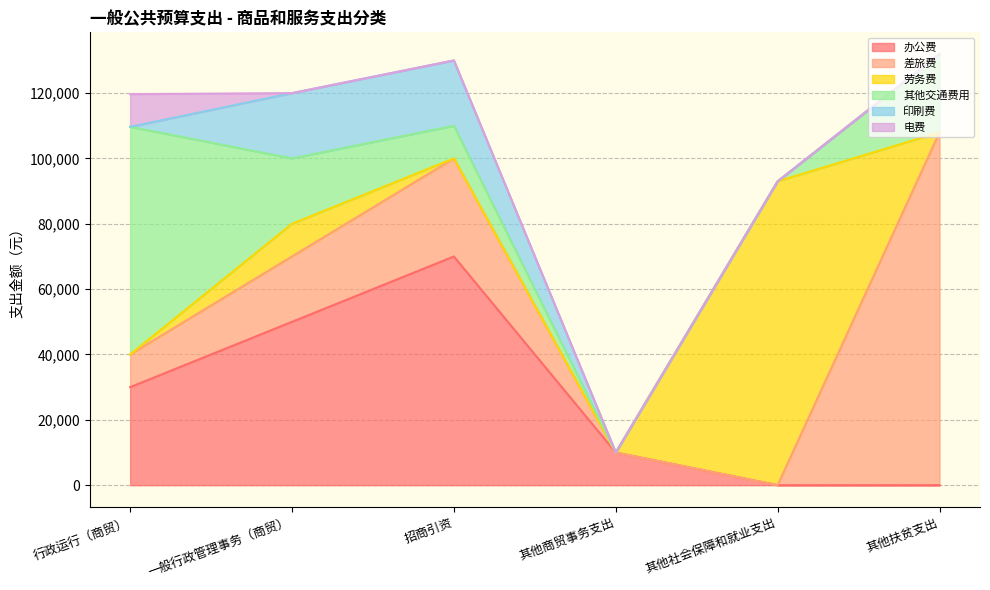

Is it true that 印刷费 equals 7349 at 一般行政管理事务（商贸）?

False